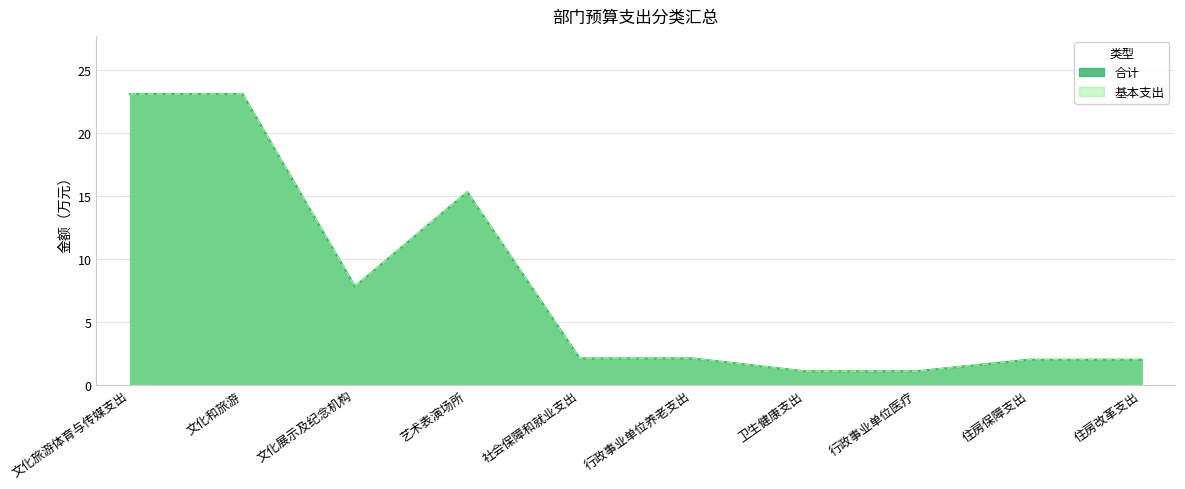

What is the difference between the 基本支出 values at 社会保障和就业支出 and 艺术表演场所?

13.2